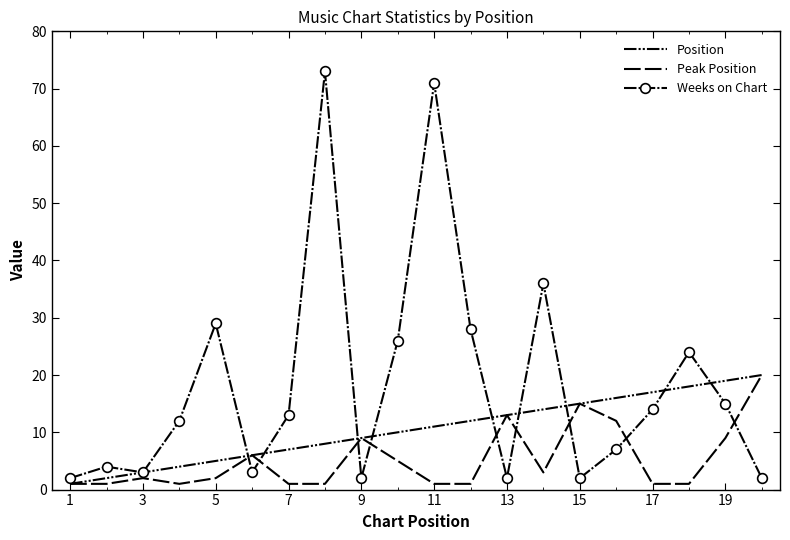

True or false: Position and Peak Position intersect in this chart.

False